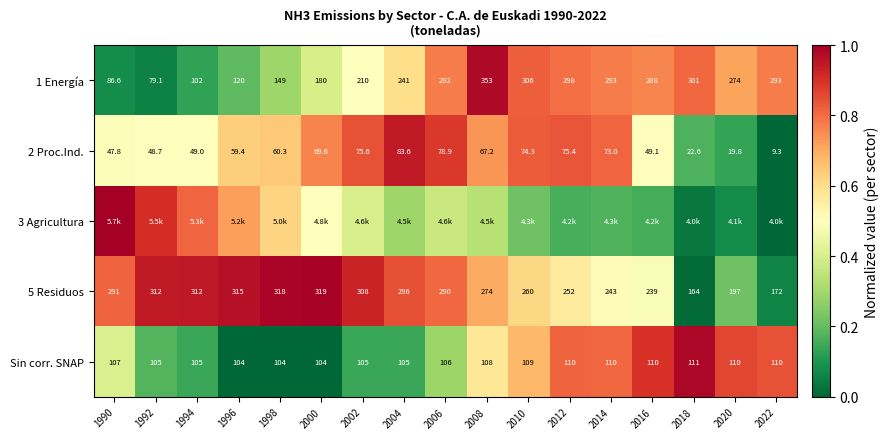

How many values in the Sin corr. SNAP series are below 107?

8